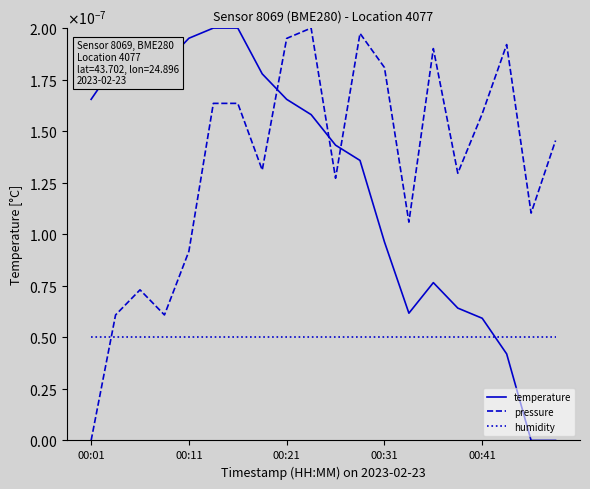

Does the chart display data point markers on the line(s)?

No